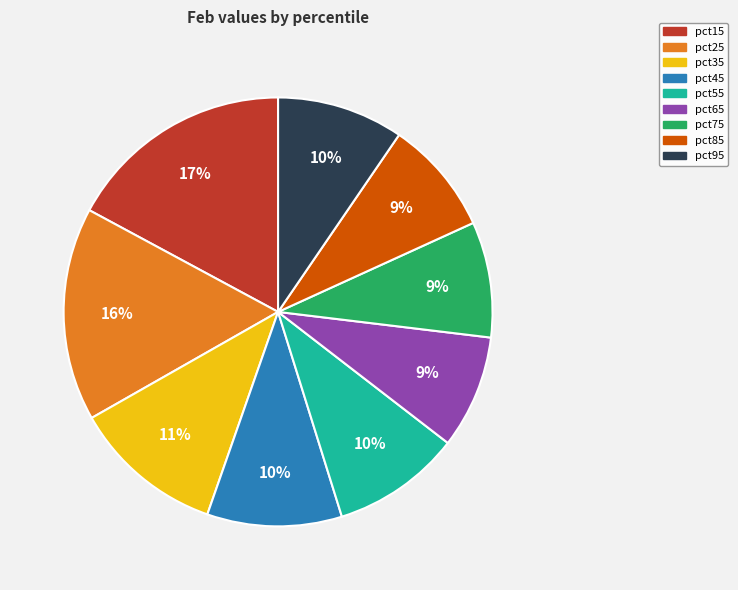

Which slice is the largest?

pct15